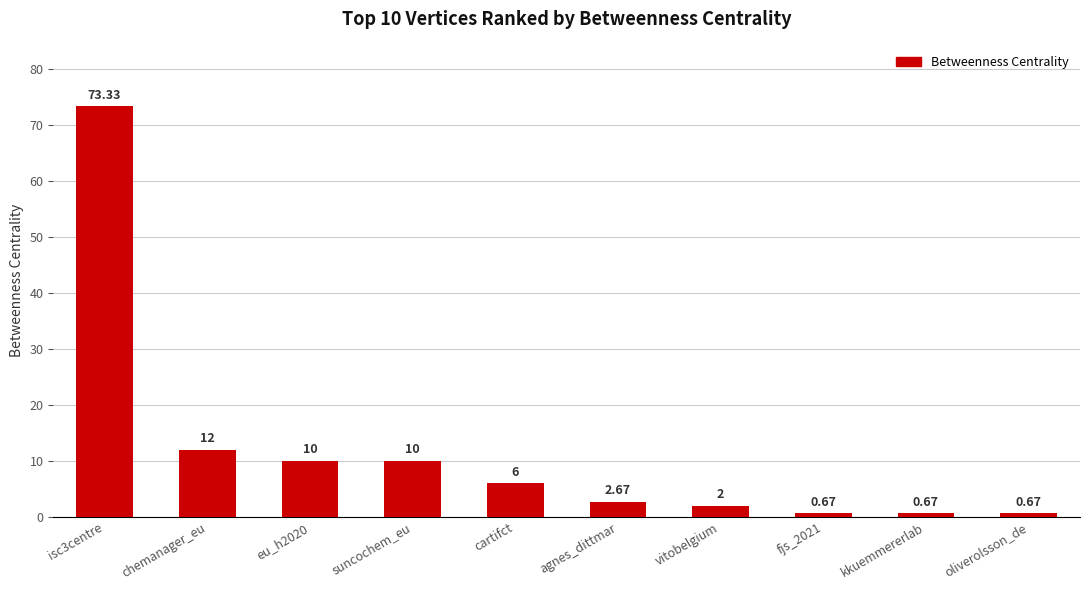

What is the label of the 5th bar from the right?

agnes_dittmar